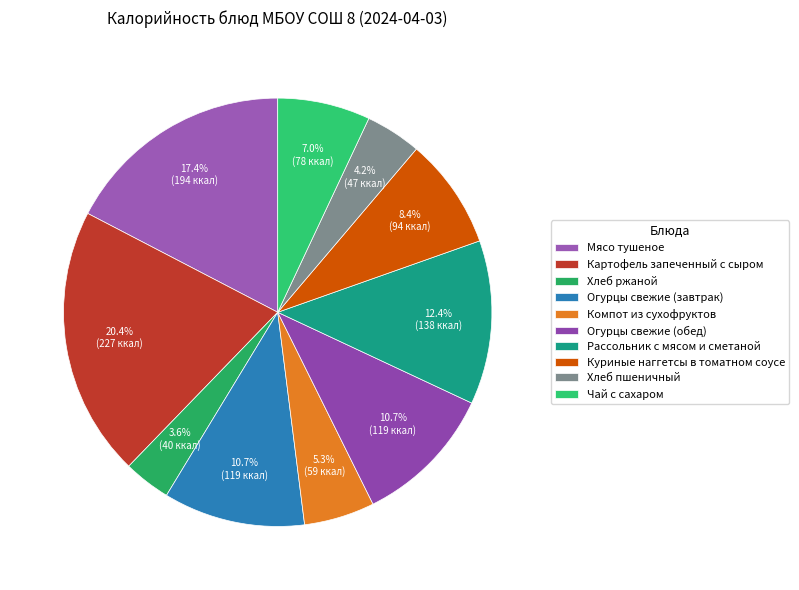

To the nearest percent, what percentage of the pie is Мясо тушеное?

17%